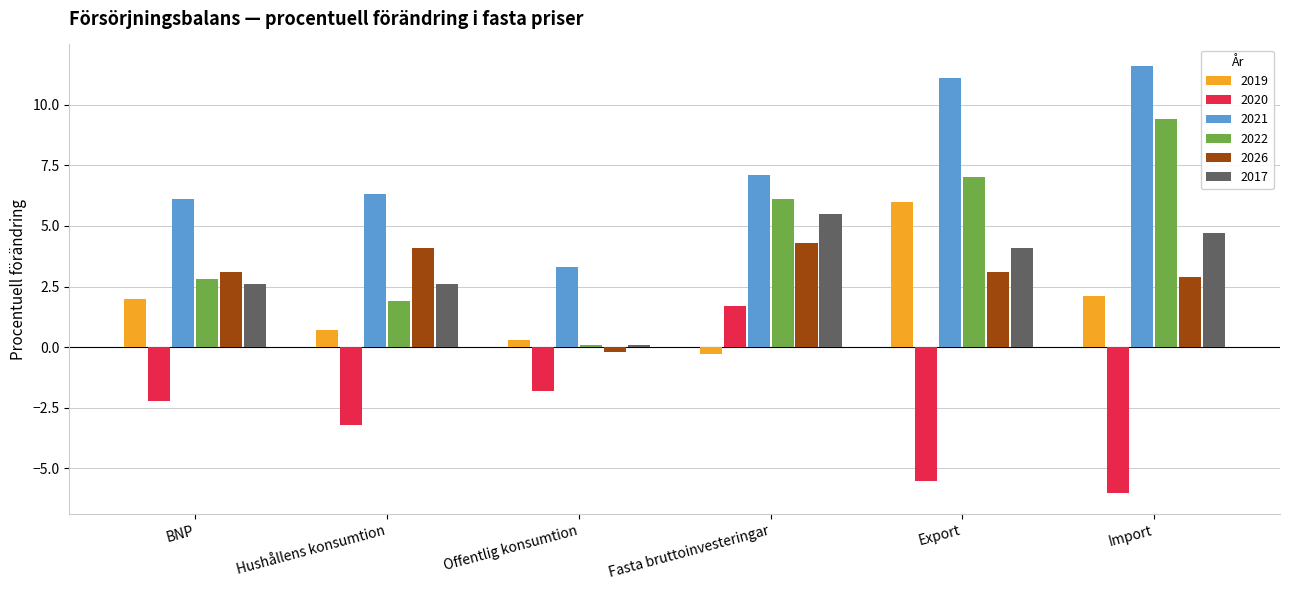

What is the minimum value shown in the chart?

-6.0